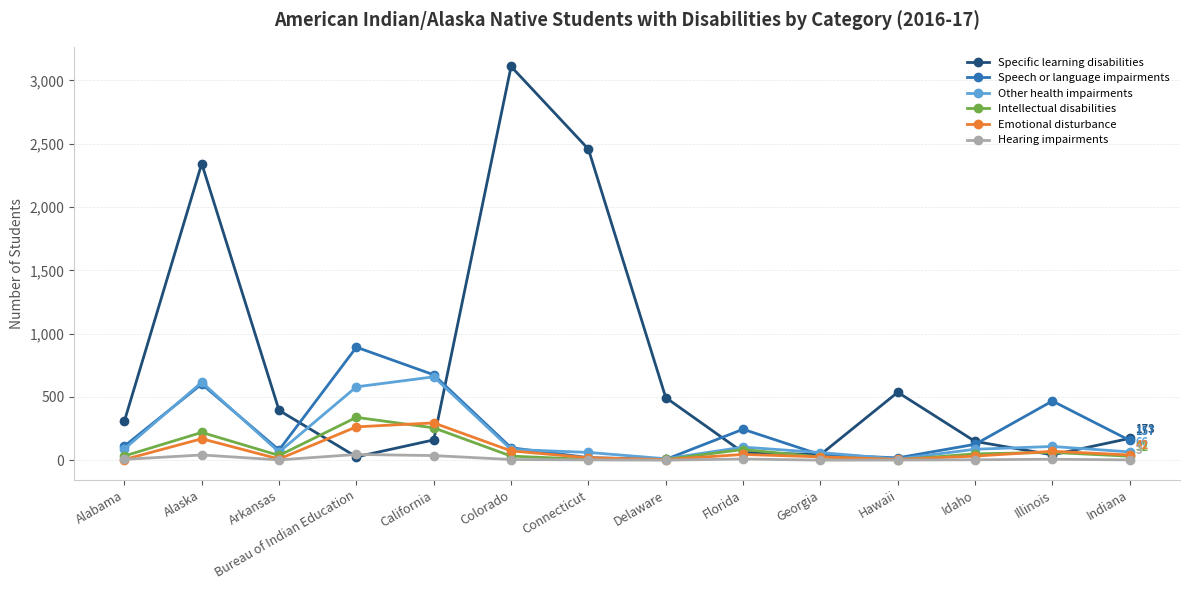

What are all the series names shown in the legend?

Specific learning disabilities, Speech or language impairments, Other health impairments, Intellectual disabilities, Emotional disturbance, Hearing impairments